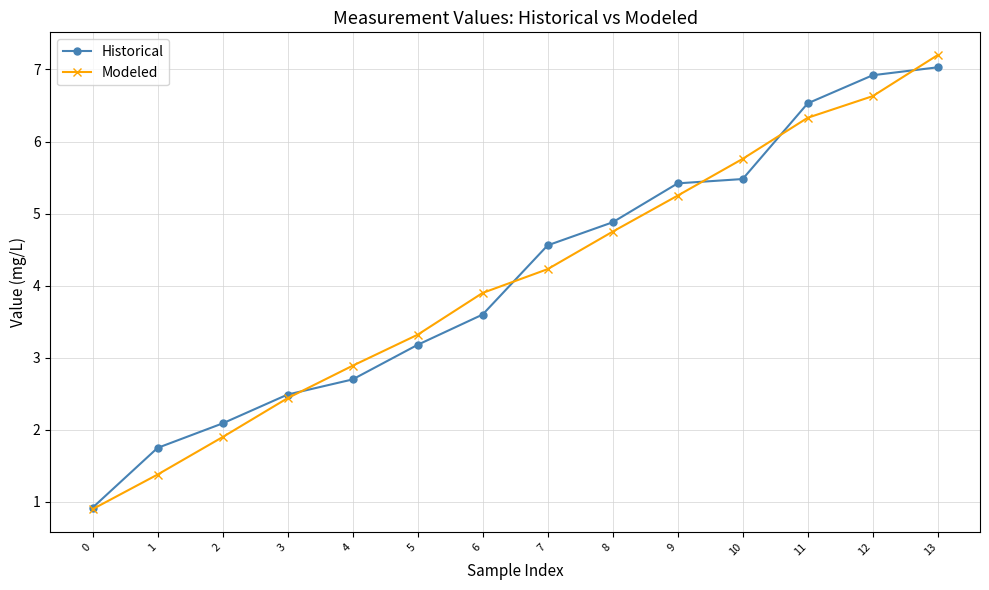

Where is Historical nearest to the value 3?

5